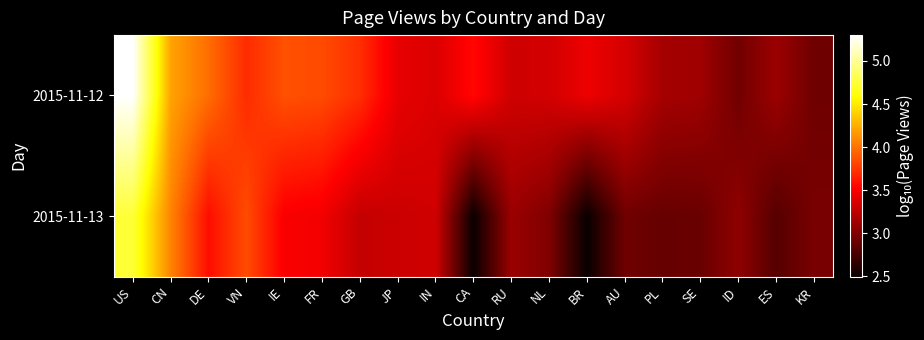

What is the difference between the highest and lowest values at ID?

0.1